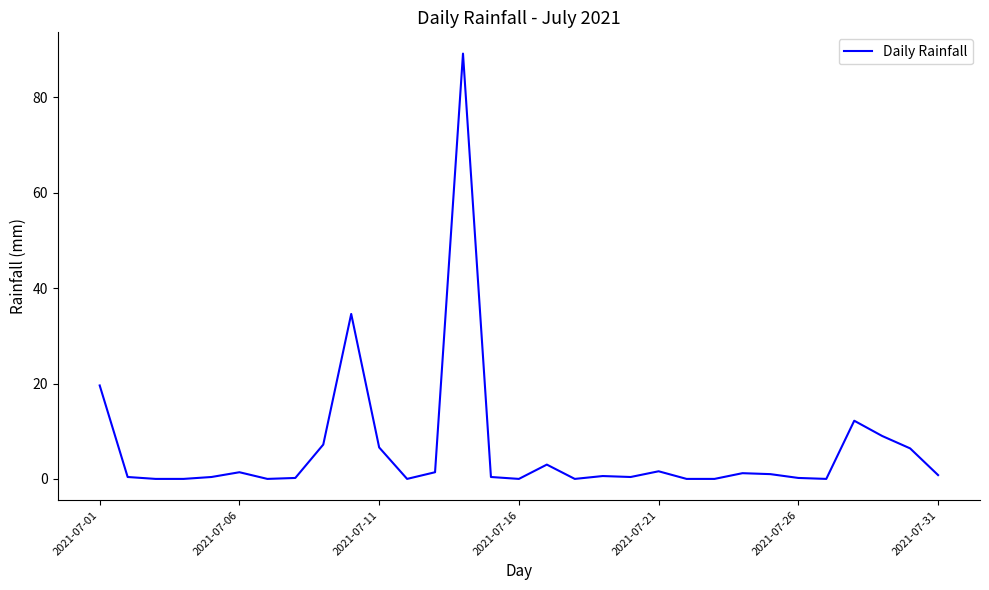

What is the maximum value shown in the chart?

89.2